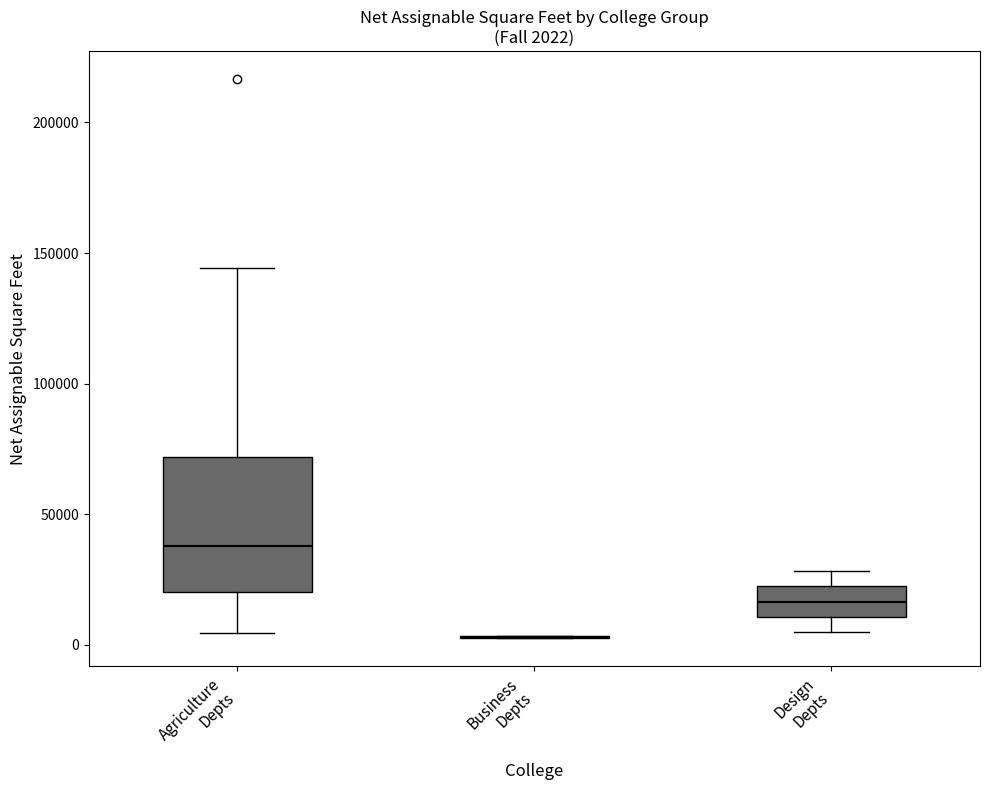

Comparing the boxes themselves (not the whiskers), which one is the tallest?

Agriculture Depts